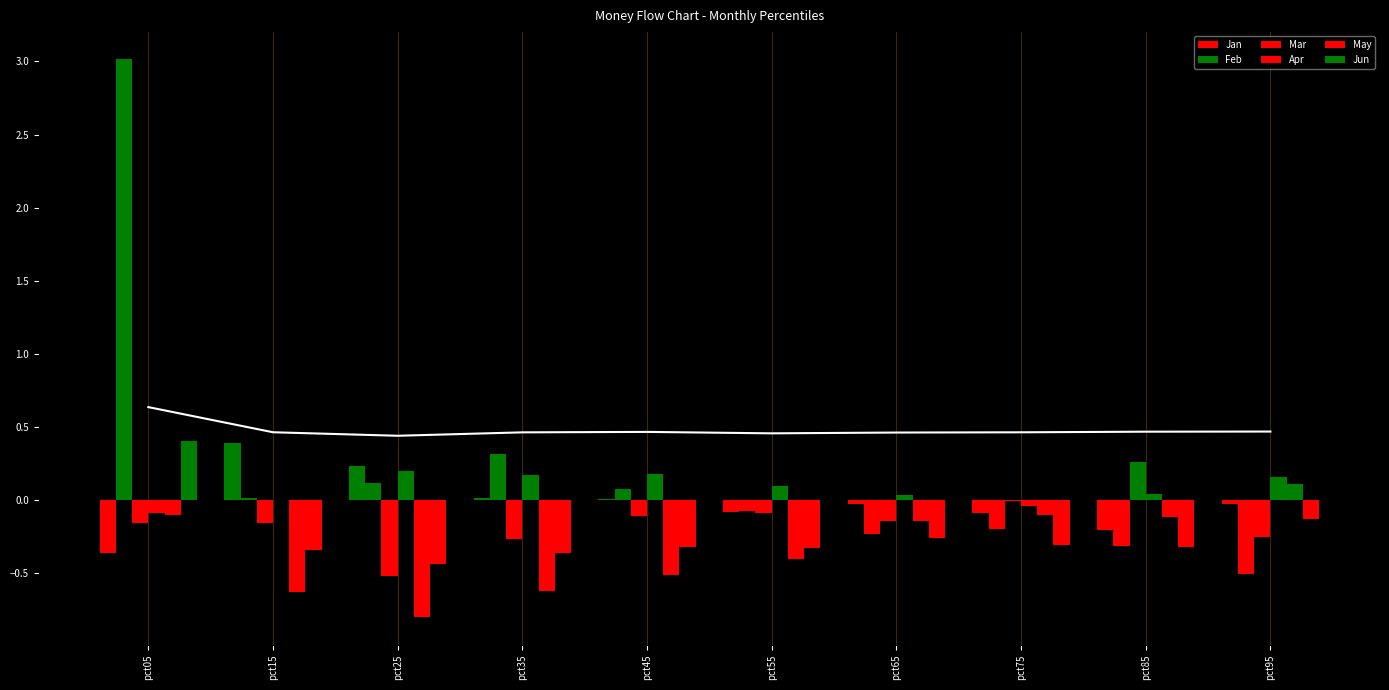

Reading right to left, list all the values displayed in this chart.

Jan: pct95=-0.0	pct85=-0.2	pct75=-0.1	pct65=-0.0	pct55=-0.1	pct45=0.0	pct35=0.0	pct25=0.2	pct15=0.4	pct05=-0.4
Feb: pct95=-0.5	pct85=-0.3	pct75=-0.2	pct65=-0.2	pct55=-0.1	pct45=0.1	pct35=0.3	pct25=0.1	pct15=0.0	pct05=3.0
Mar: pct95=-0.3	pct85=0.3	pct75=-0.0	pct65=-0.1	pct55=-0.1	pct45=-0.1	pct35=-0.3	pct25=-0.5	pct15=-0.2	pct05=-0.2
Apr: pct95=0.2	pct85=0.0	pct75=-0.0	pct65=0.0	pct55=0.1	pct45=0.2	pct35=0.2	pct25=0.2	pct15=-0.0	pct05=-0.1
May: pct95=0.1	pct85=-0.1	pct75=-0.1	pct65=-0.1	pct55=-0.4	pct45=-0.5	pct35=-0.6	pct25=-0.8	pct15=-0.6	pct05=-0.1
Jun: pct95=-0.1	pct85=-0.3	pct75=-0.3	pct65=-0.3	pct55=-0.3	pct45=-0.3	pct35=-0.4	pct25=-0.4	pct15=-0.3	pct05=0.4